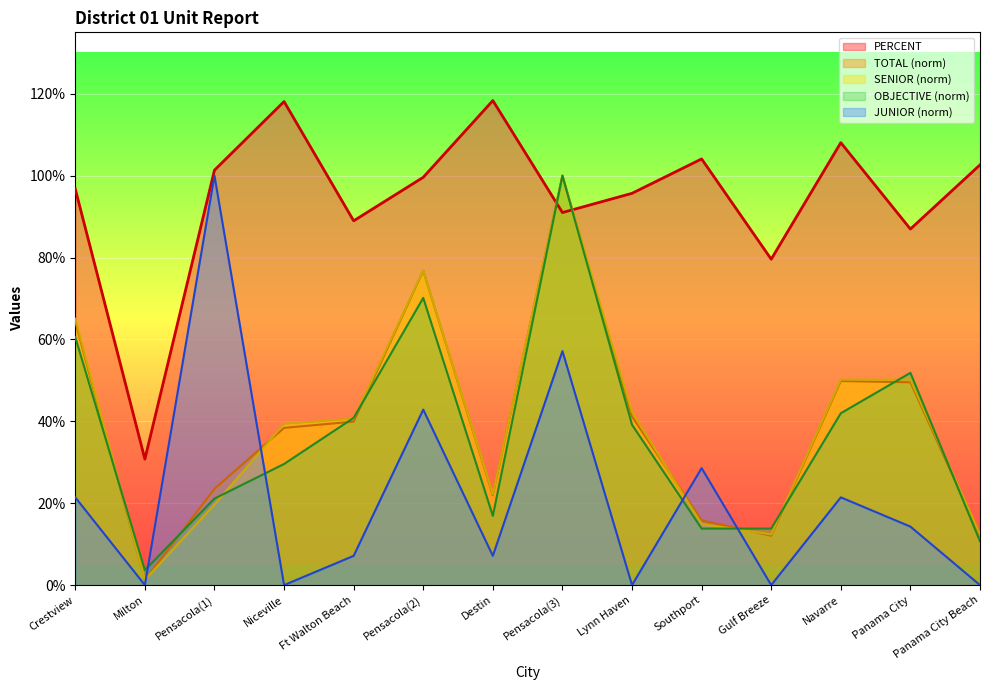

List the series in order of their peak value, lowest first.

TOTAL, SENIOR, OBJECTIVE, JUNIOR, PERCENT